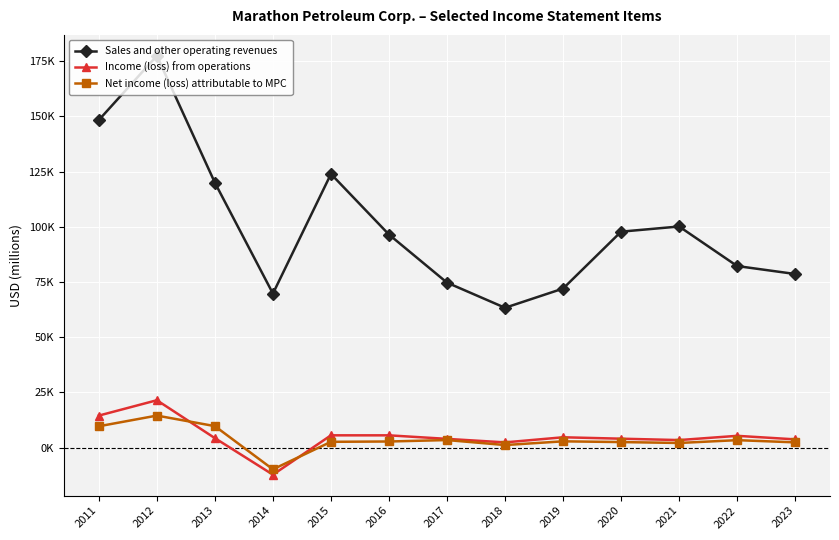

Which category has the lowest value in the Income (loss) from operations series?

2014